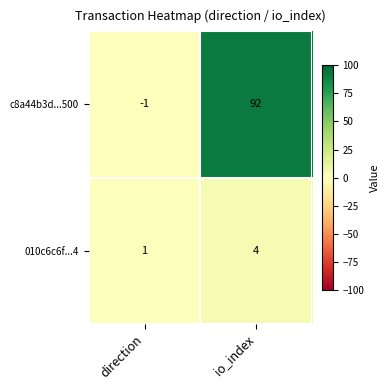

List the series in order of their peak value, highest first.

c8a44b3d...500, 010c6c6f...4